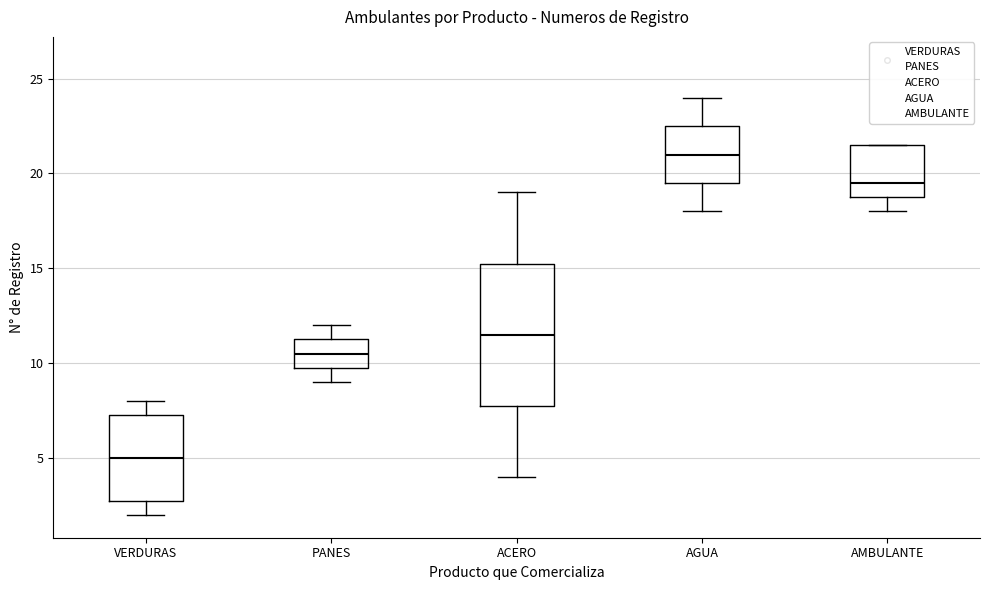

Which box's median line is the highest?

AGUA